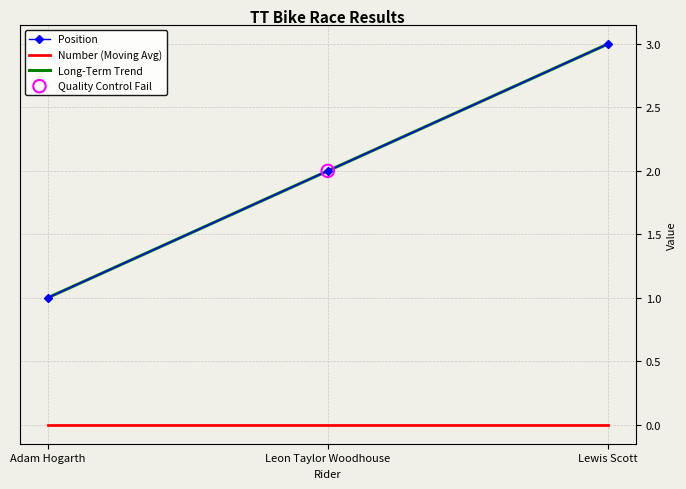

What are all the series names shown in the legend?

Position, Number (Moving Avg), Long-Term Trend